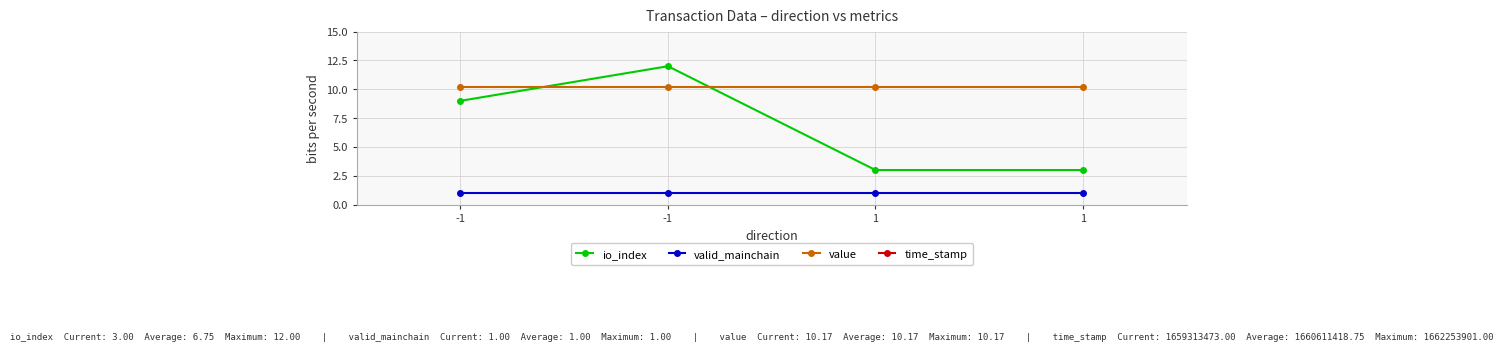

Rank the categories by valid_mainchain value from highest to lowest.

-1, -1, 1, 1